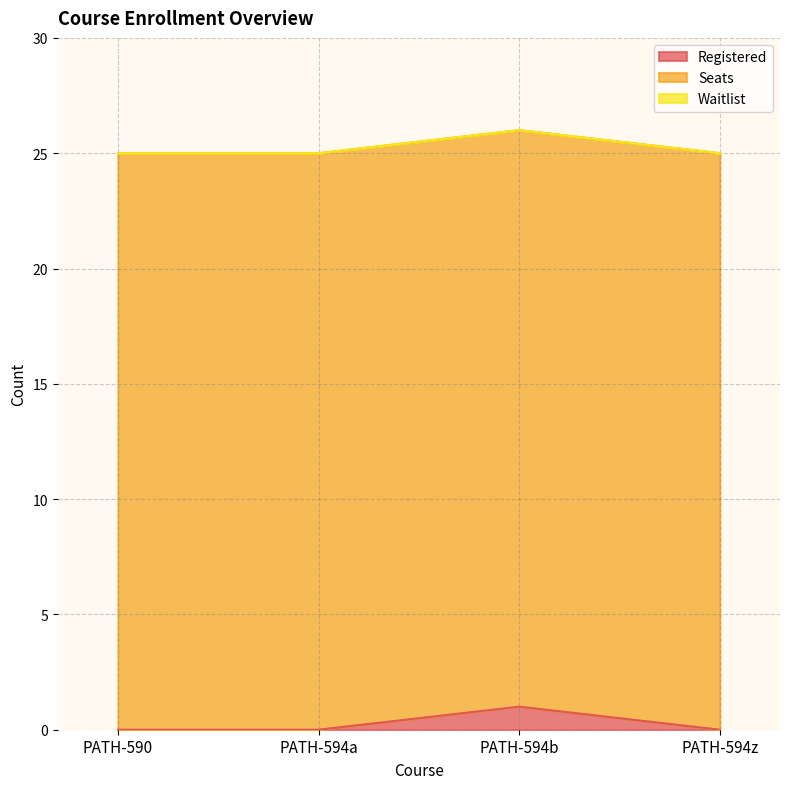

Between PATH-590 and PATH-594b, which series saw the biggest shift?

Registered